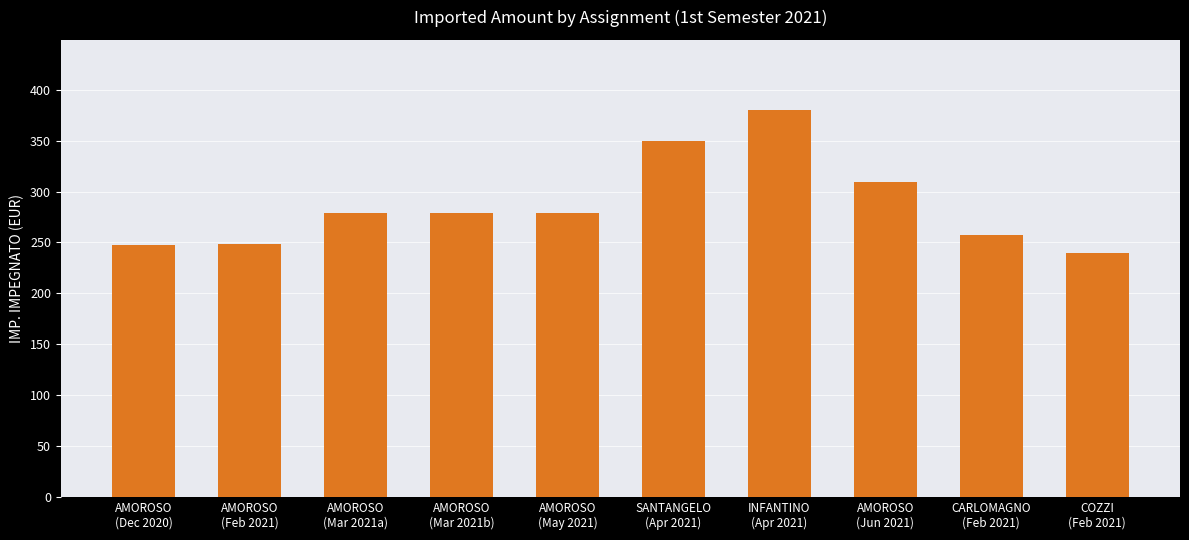

What is the change in value from AMOROSO
(Mar 2021a) to COZZI
(Feb 2021)?

-38.8